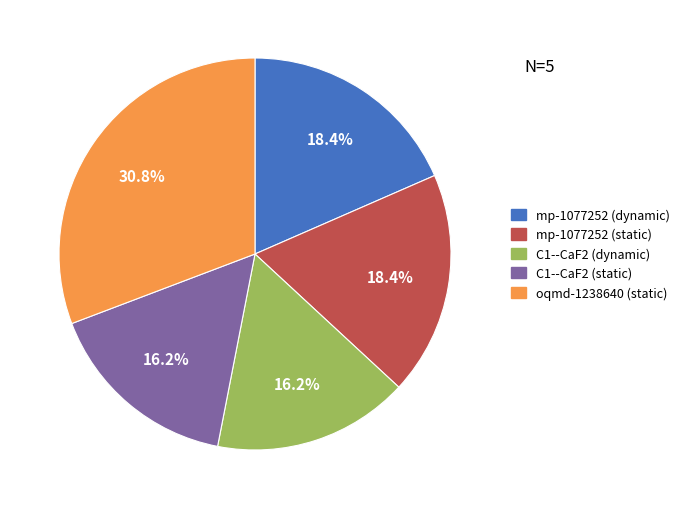

What is the largest slice in the pie chart?

oqmd-1238640 (static)